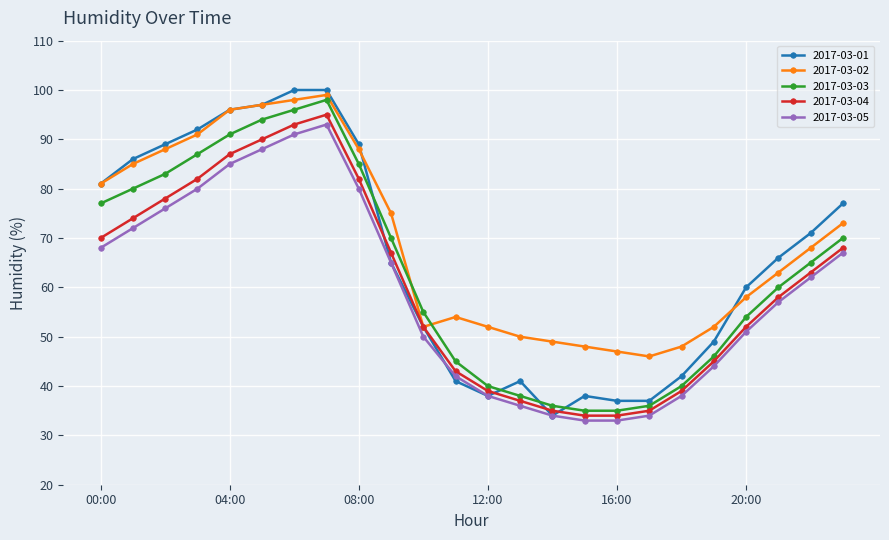

What are all the series names shown in the legend?

2017-03-01, 2017-03-02, 2017-03-03, 2017-03-04, 2017-03-05